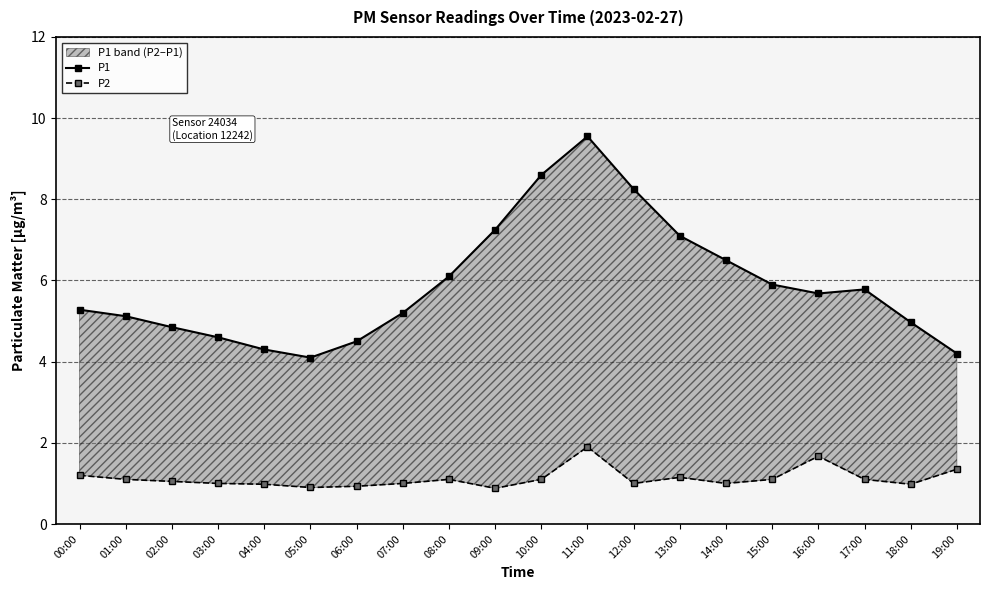

Which series has the largest total across all categories?

P1